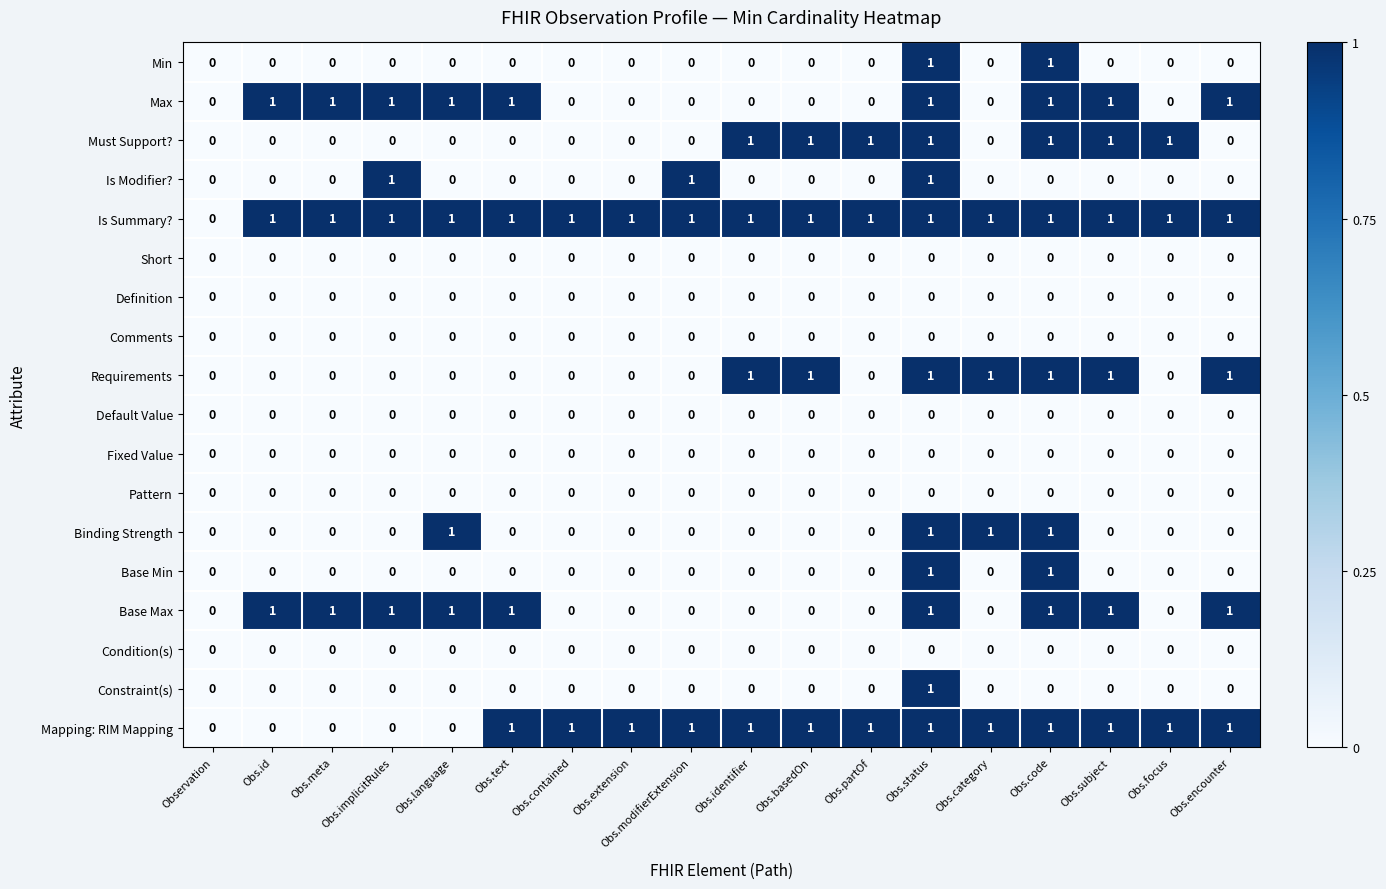

How many distinct data groups are displayed?

18